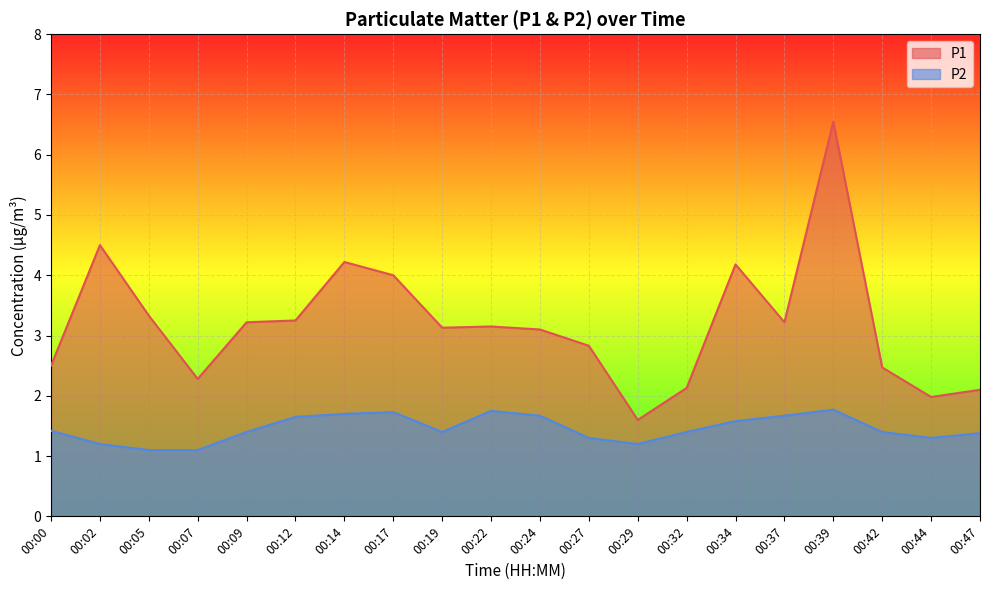

What is the sum of all P2 values?

29.1